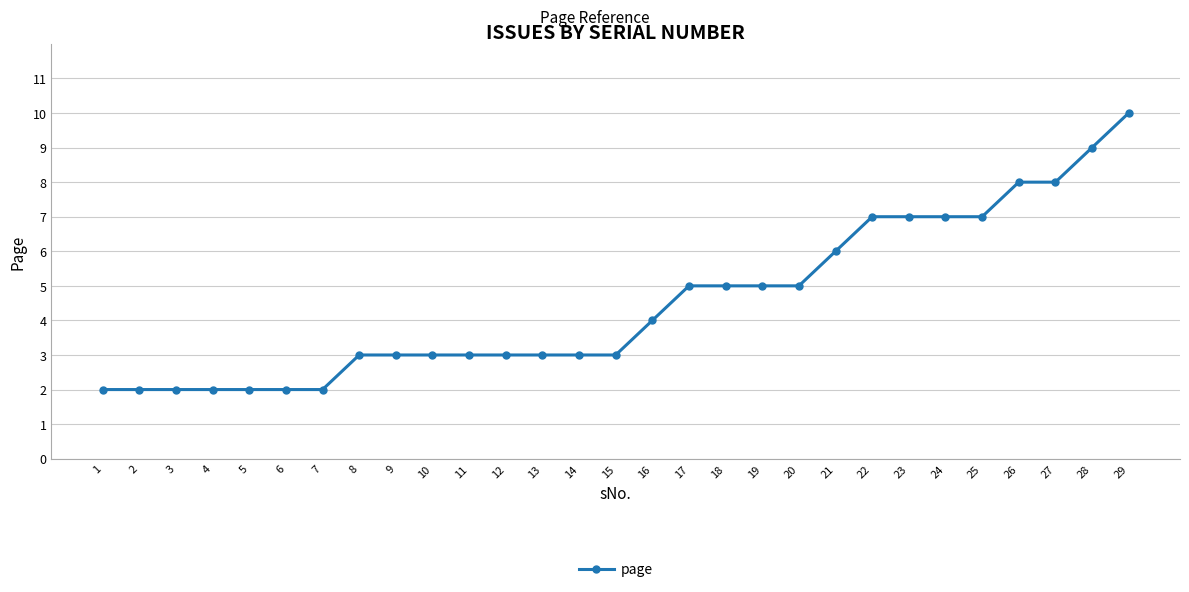

What is the difference between the maximum and minimum values?

8